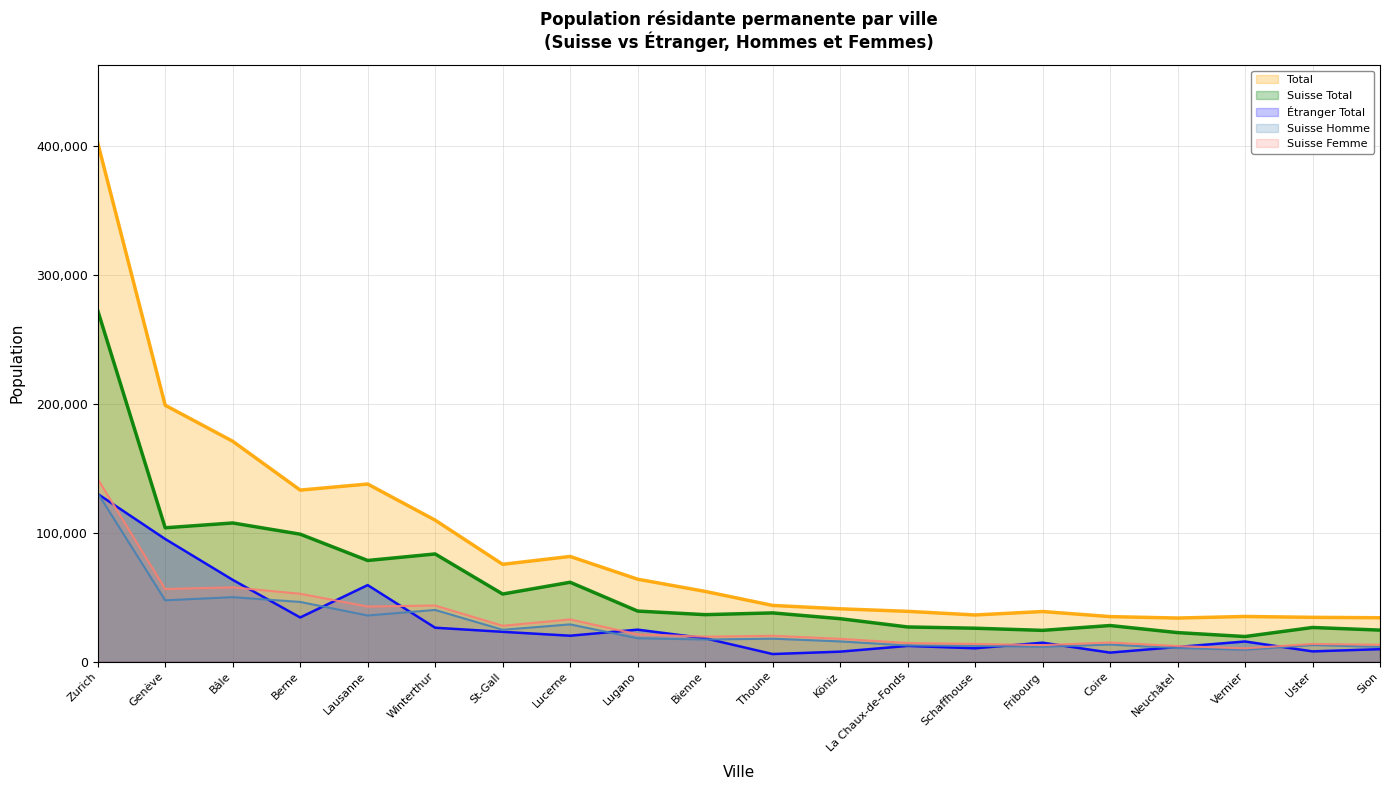

How many intersections are there between Étranger Total and Suisse Femme?

10